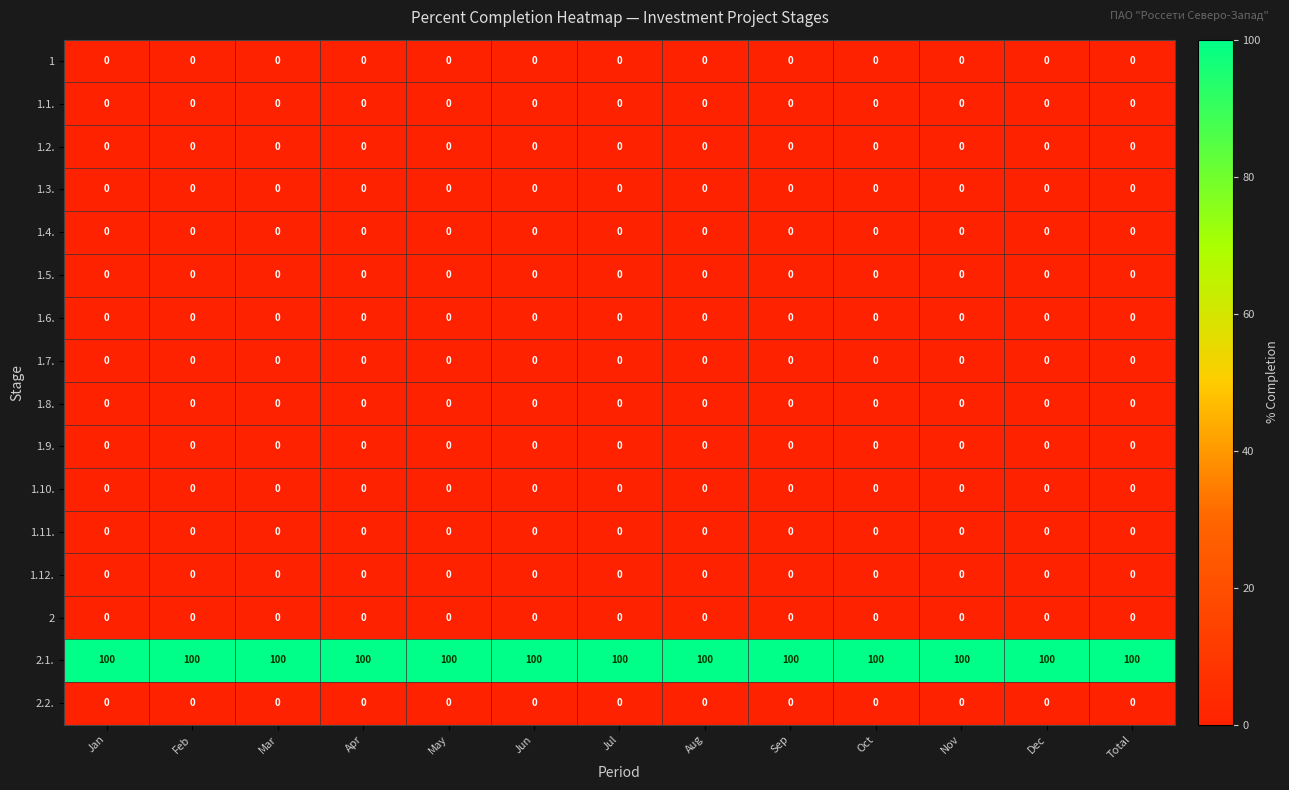

At how many categories does at least one series exceed 77?

13